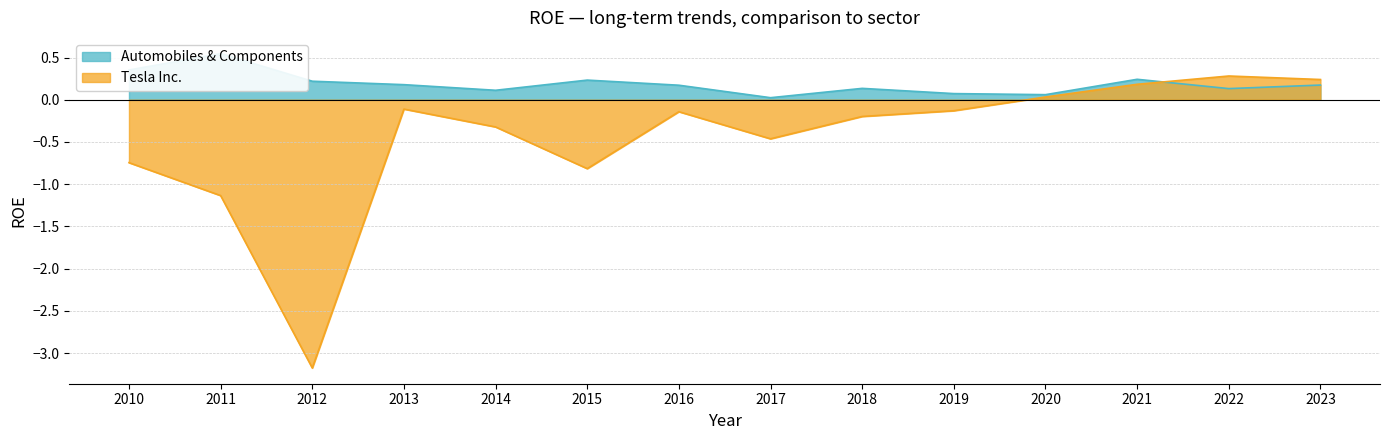

What is the difference between the maximum and minimum values in the Tesla Inc. series?

3.5